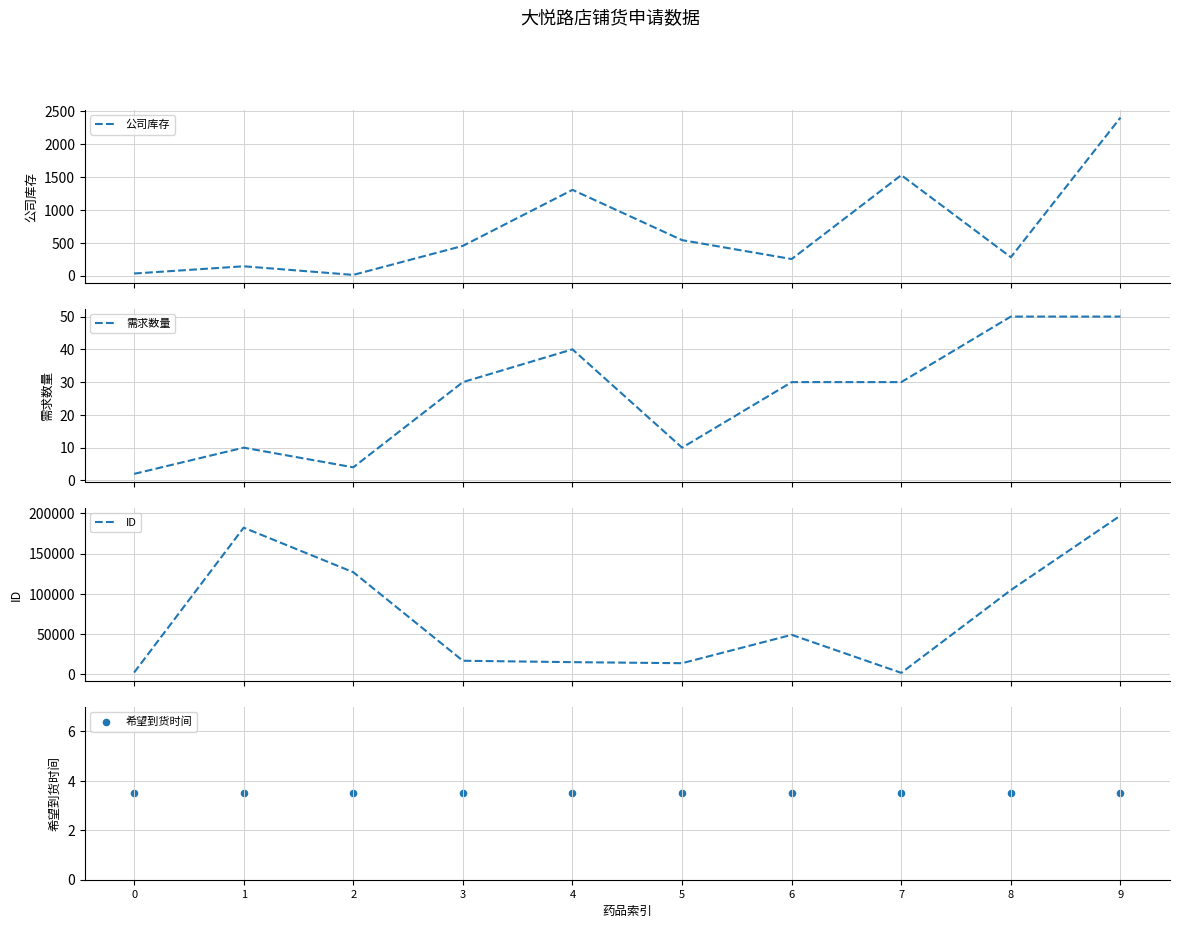

Which series reaches the minimum Y coordinate?

需求数量